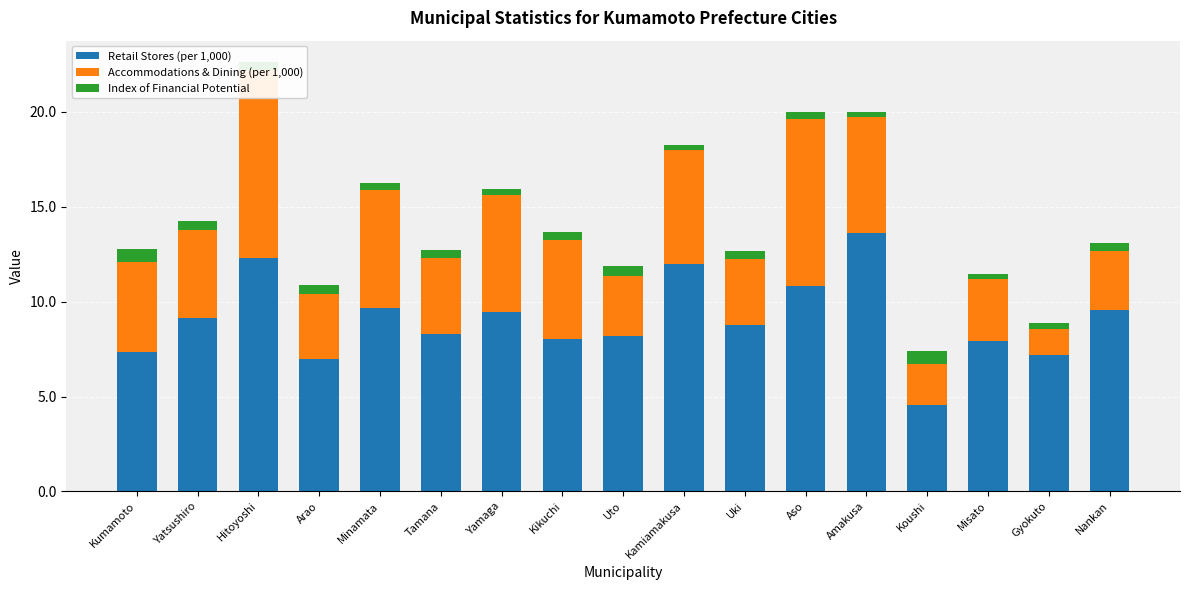

How many values in the Retail Stores (per 1,000) series are below 8?

5